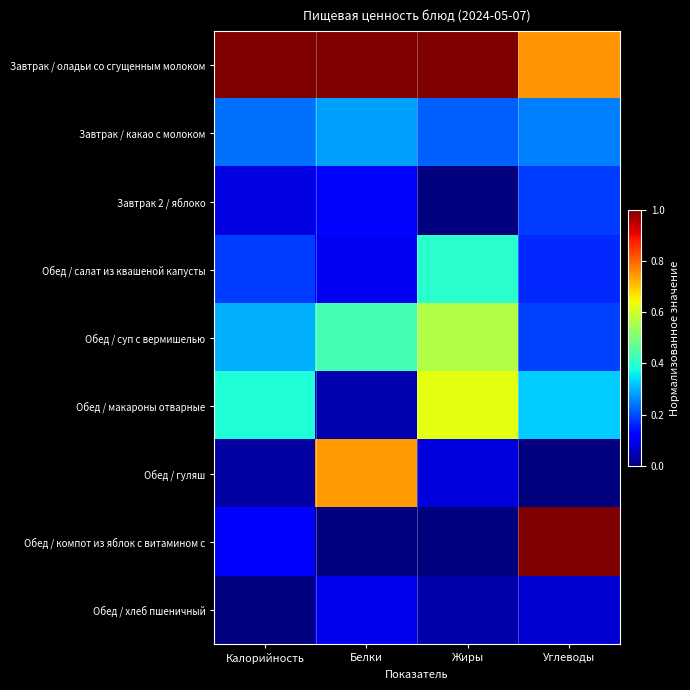

Which has a higher value, Калорийность or Белки?

Калорийность